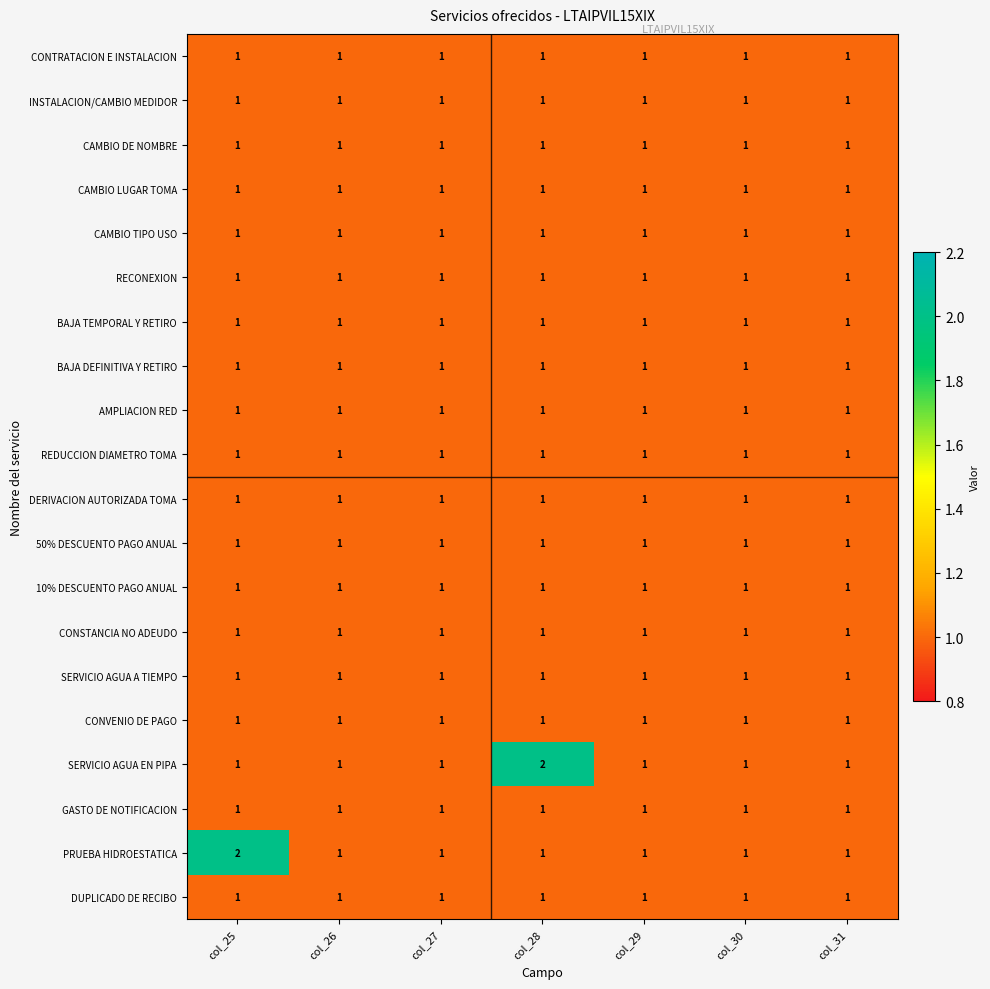

The CAMBIO LUGAR TOMA series shows 1 at col_30. True or false?

True